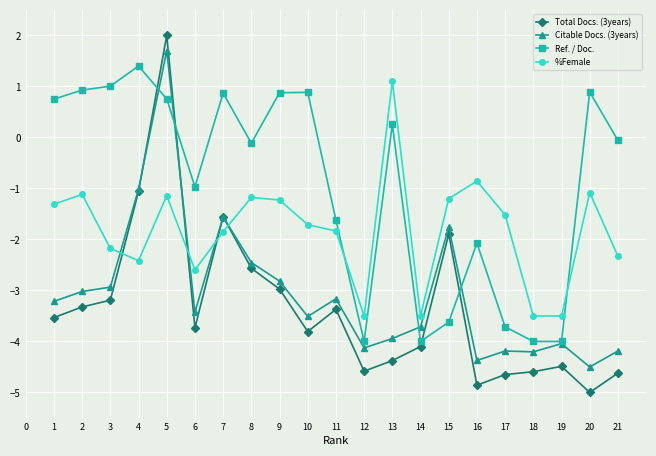

What is the difference between the maximum and minimum values in the %Female series?

4.6